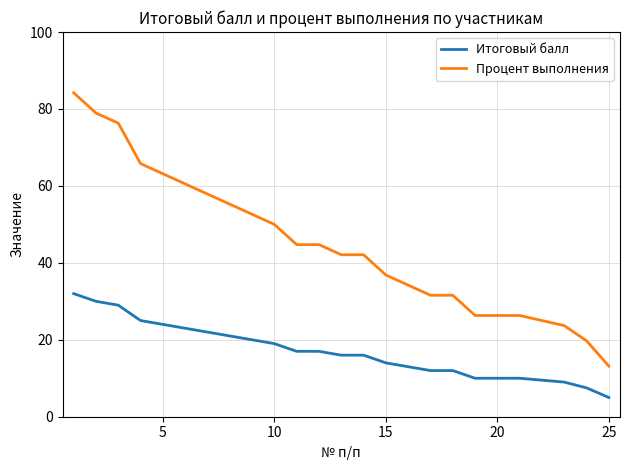

What is the highest value of the Процент выполнения series?

84.2